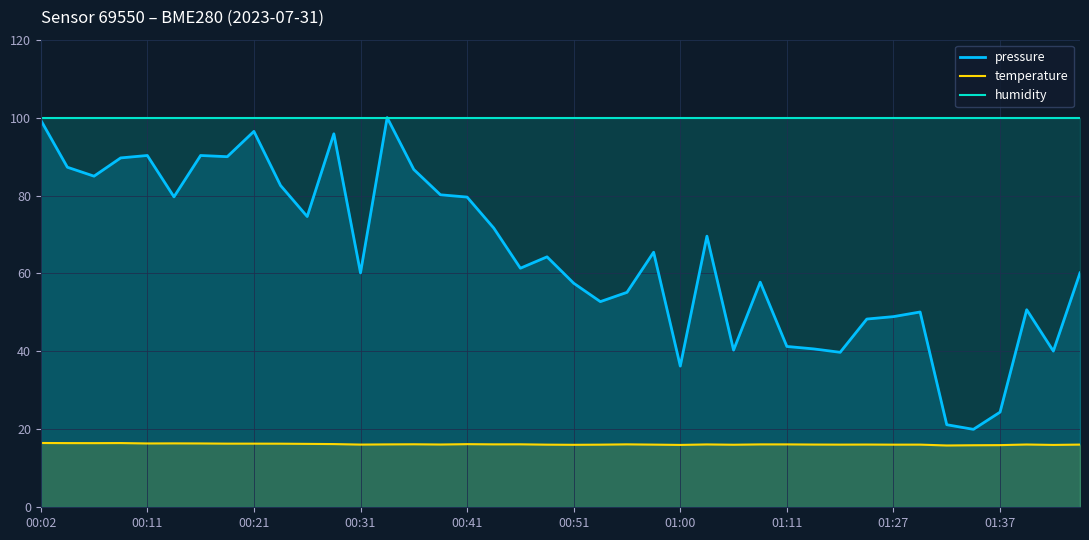

How many interior local valleys does the temperature series have?

12